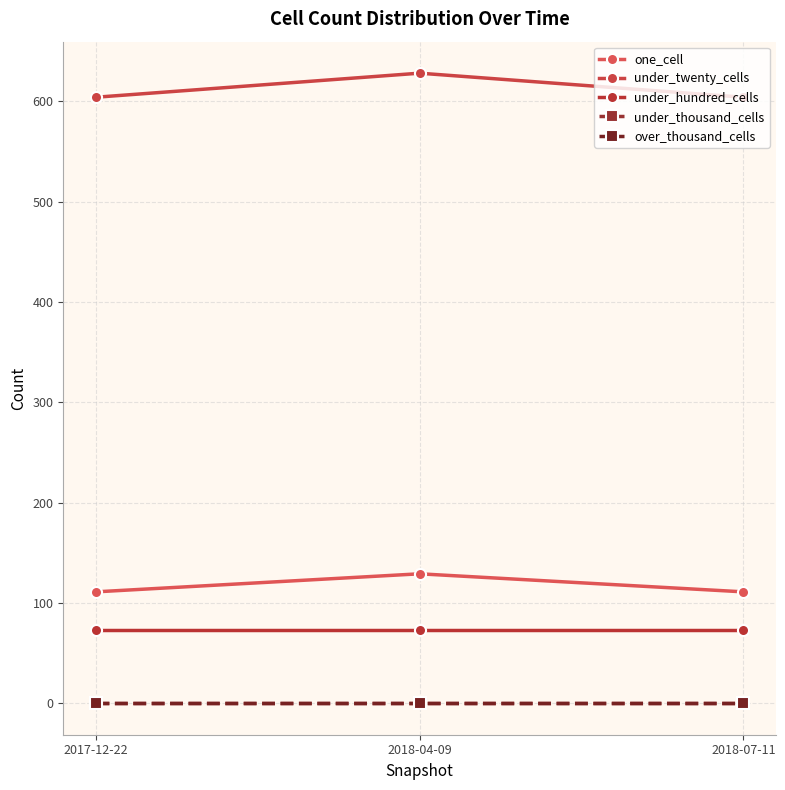

Is this an area chart (filled region under the line)?

No